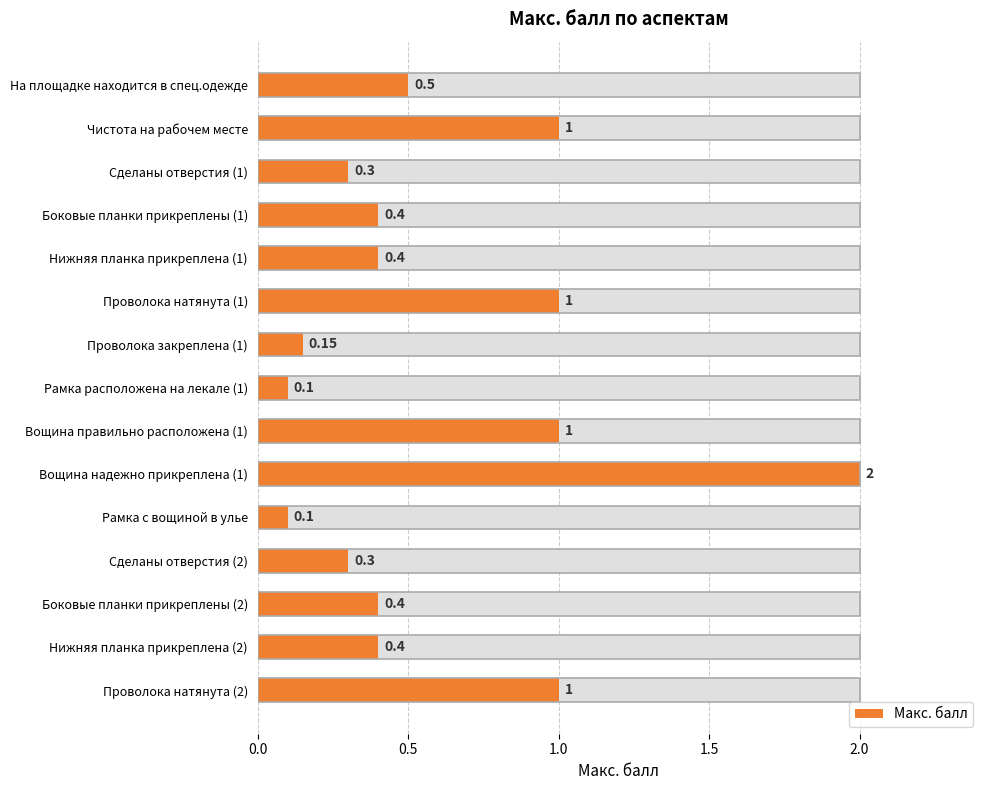

What is the sum of all values?

9.1